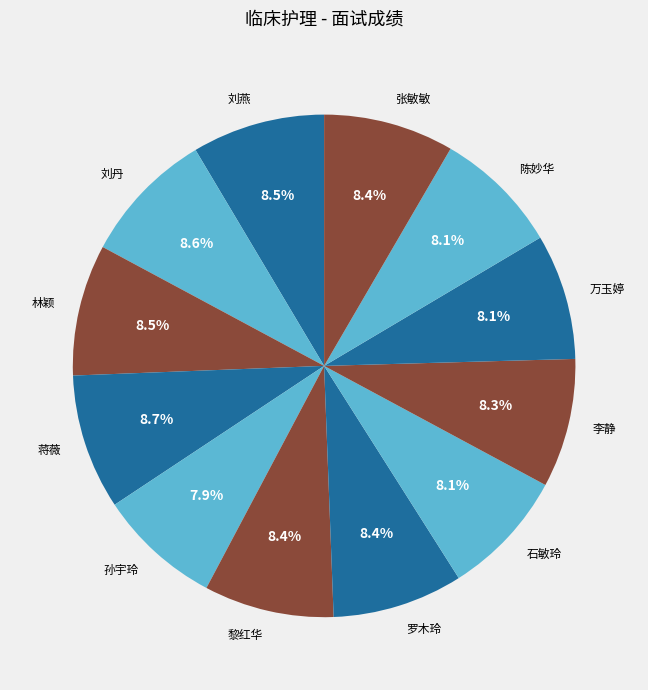

How many slices are in this pie chart?

12